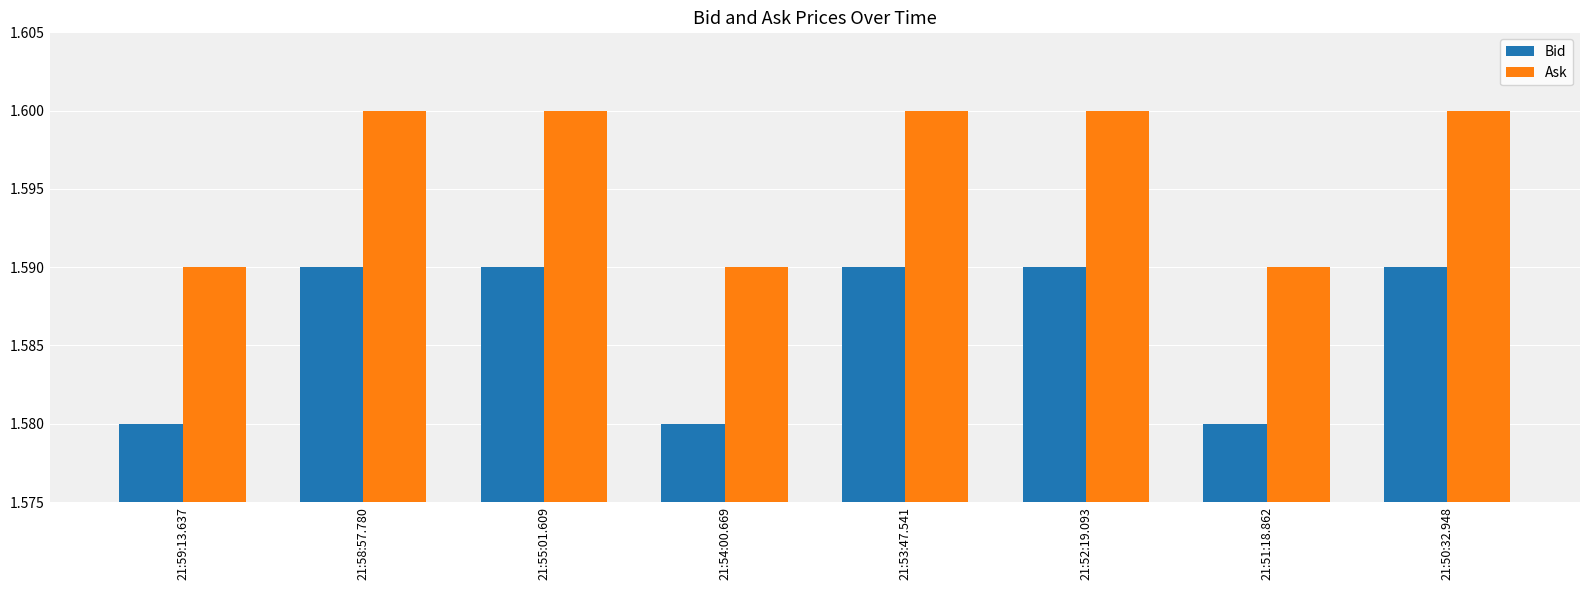

The Ask series shows 2.4 at 21:50:32.948. True or false?

False